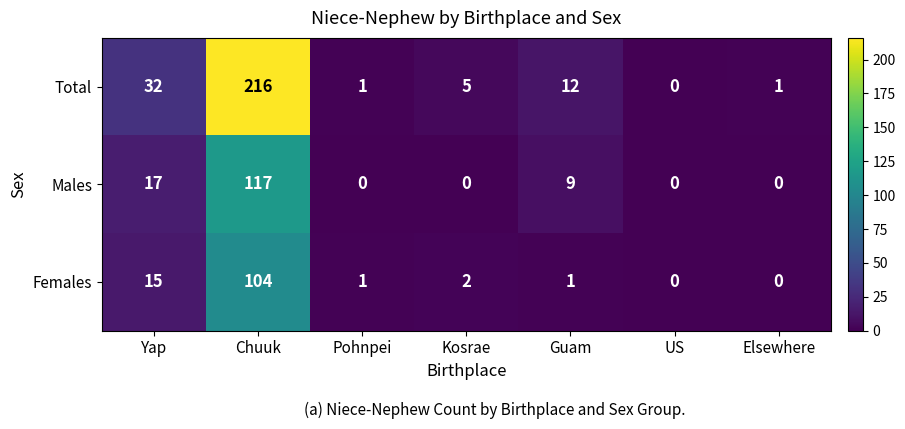

Rank the series by their maximum value, from highest to lowest.

Total, Males, Females